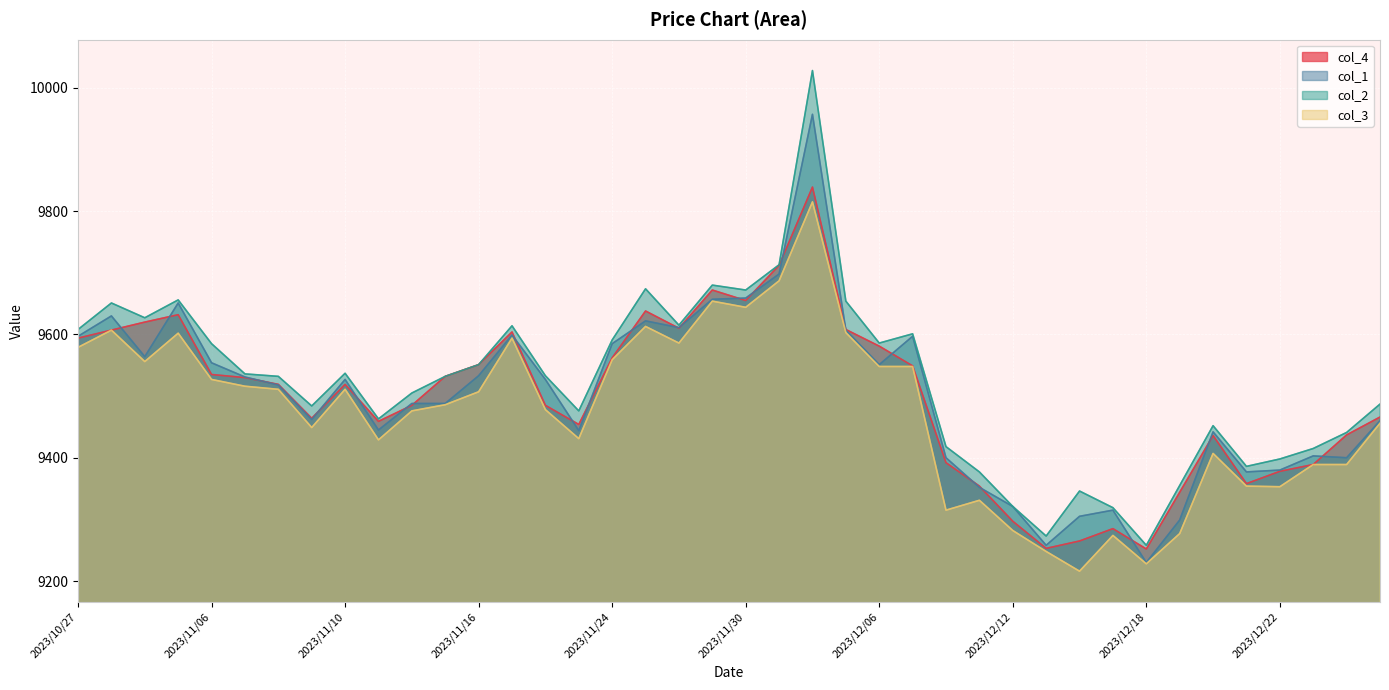

Is it true that col_2 equals 15081 at 2023/12/06?

False